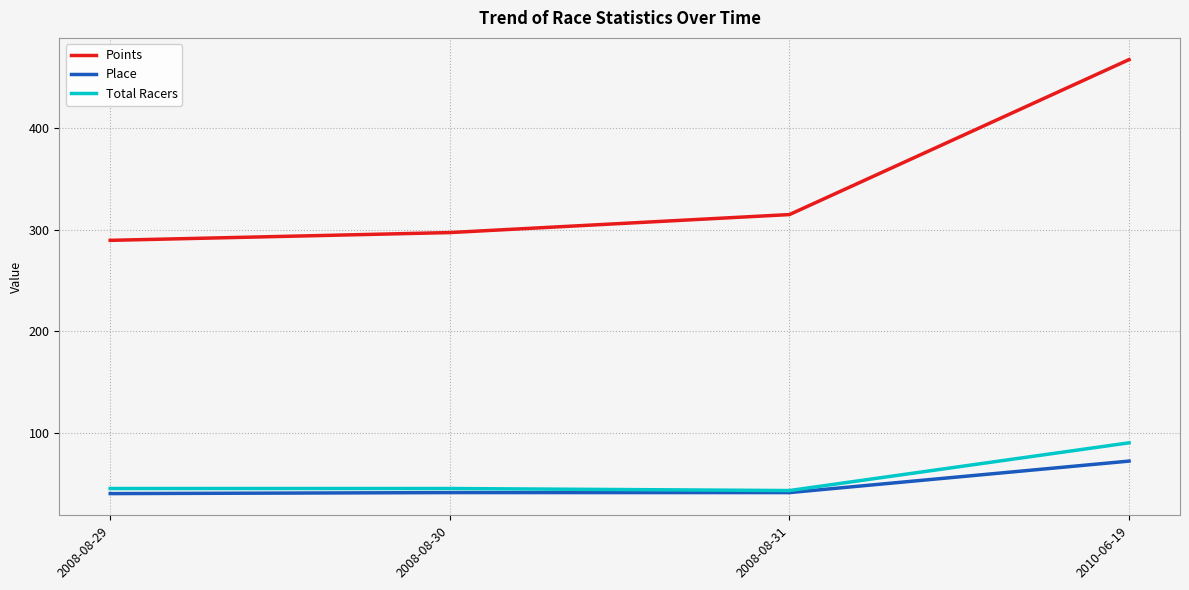

At which label does Points reach its minimum?

2008-08-29